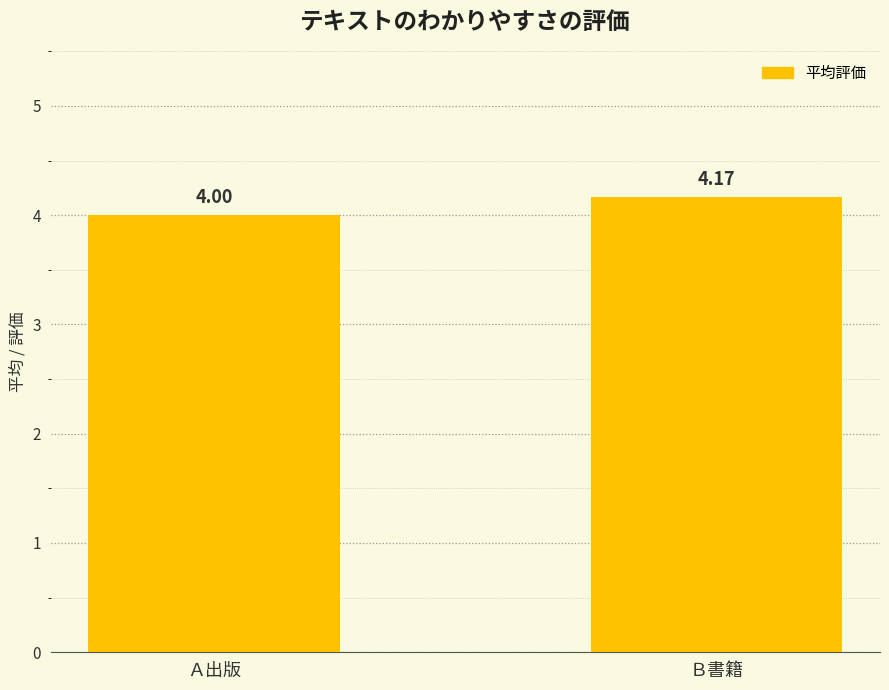

At which label is the value closest to 4?

Ａ出版